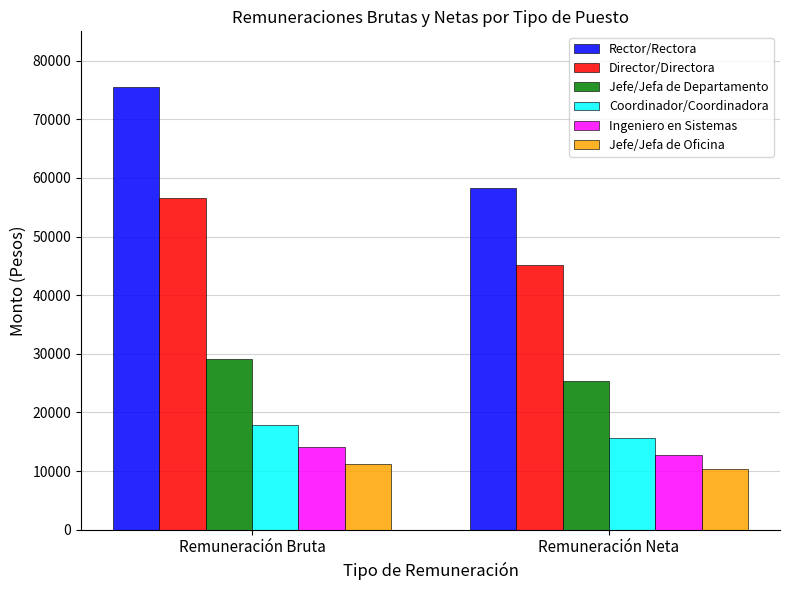

What is the difference between the maximum and minimum values in the Rector/Rectora series?

17266.8